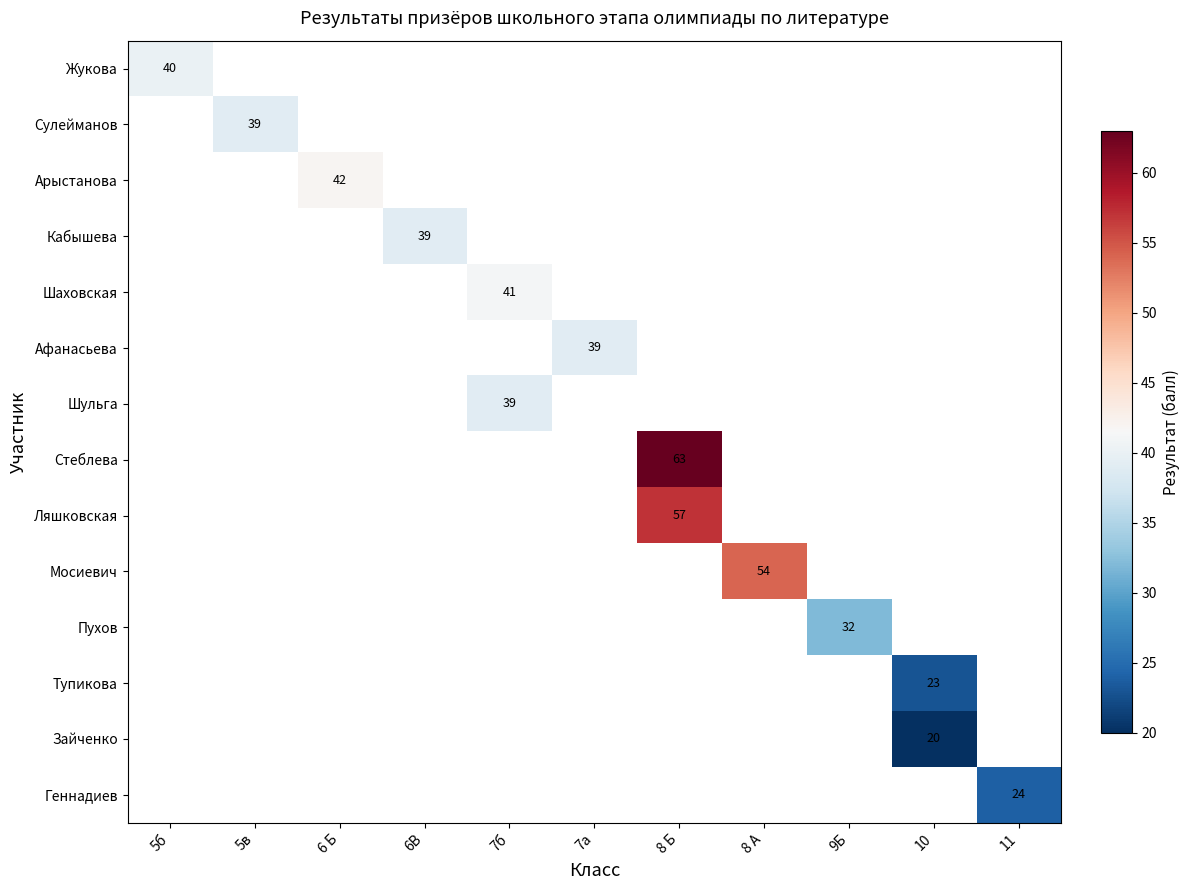

Which has a higher value, 9Б or 5б?

5б